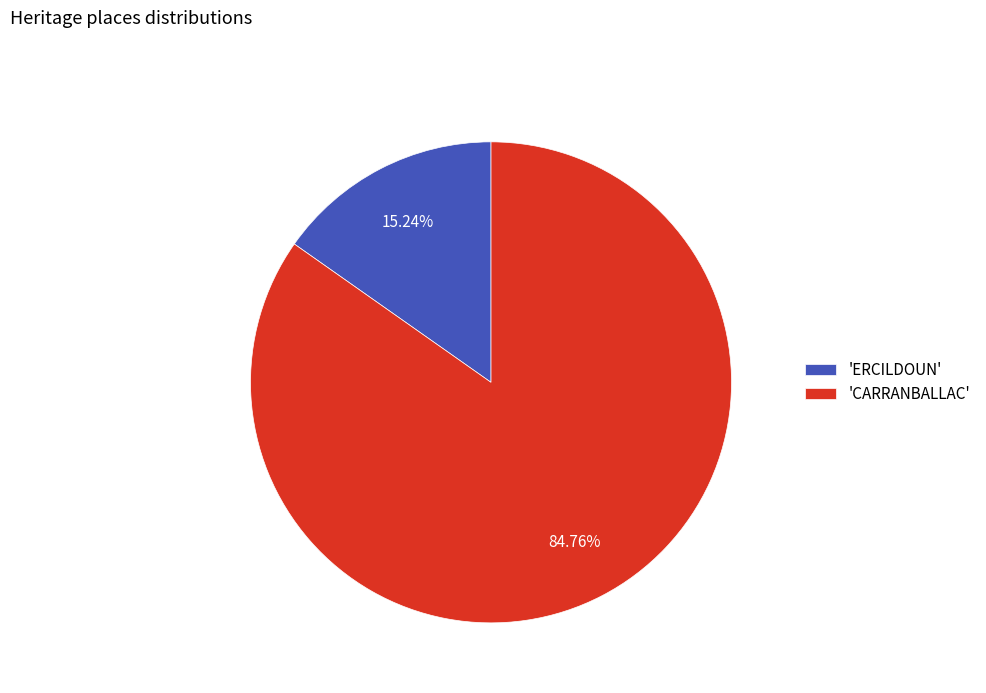

How many slices are in this pie chart?

2